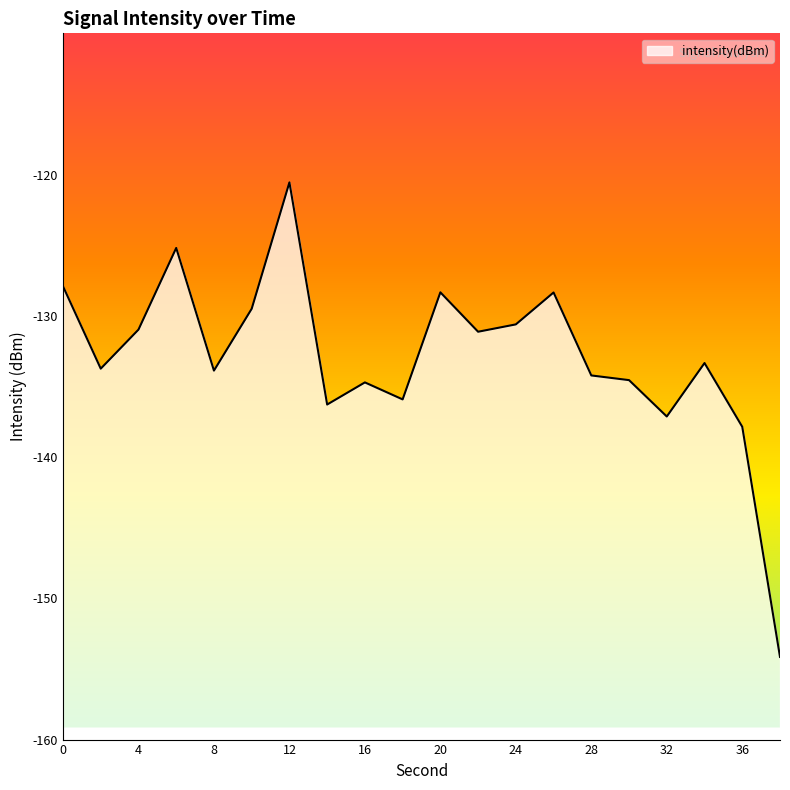

What is the difference between the second highest and minimum values?

29.0